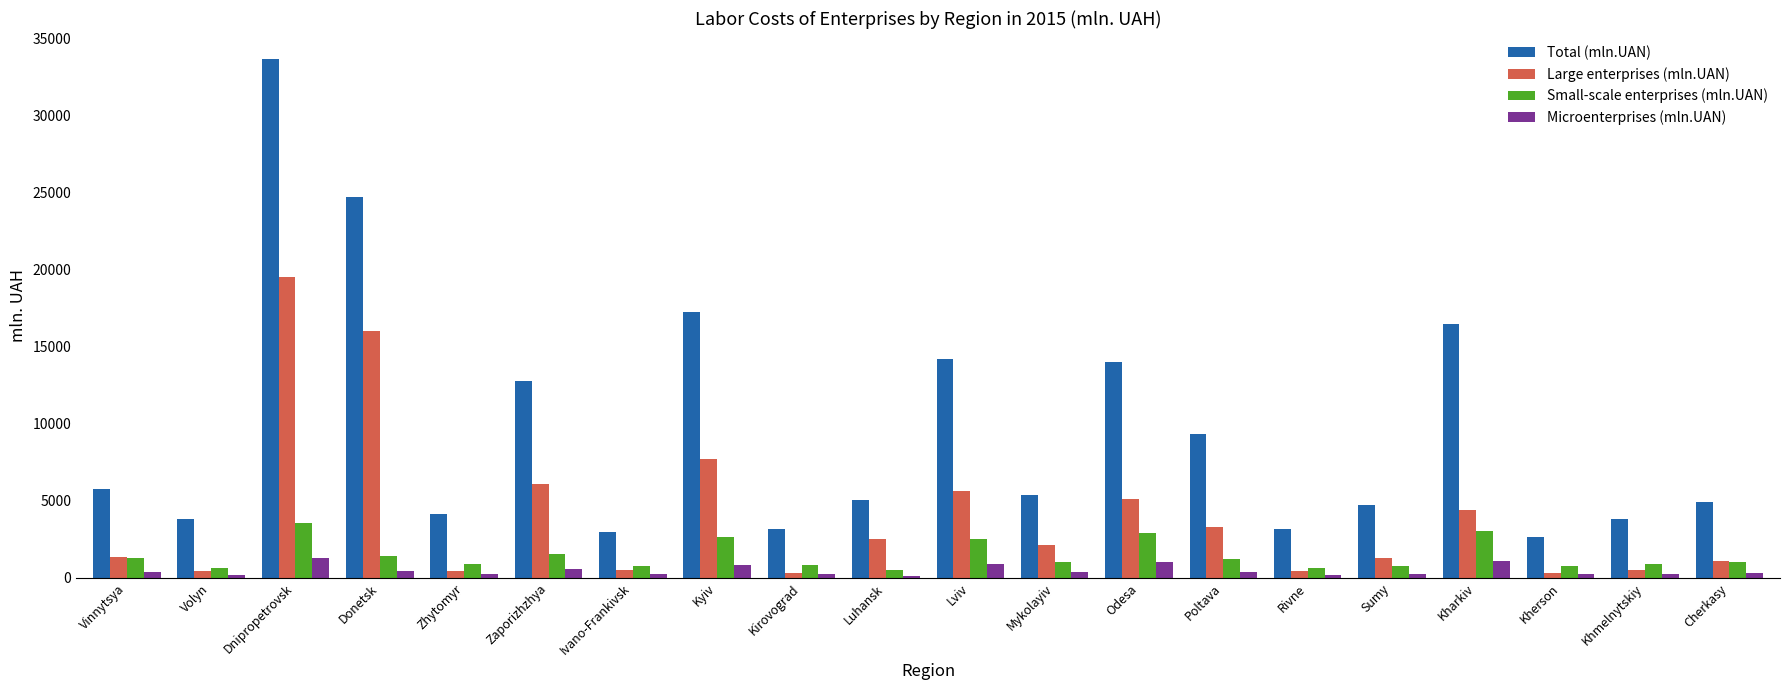

What position from the right is Kherson?

3